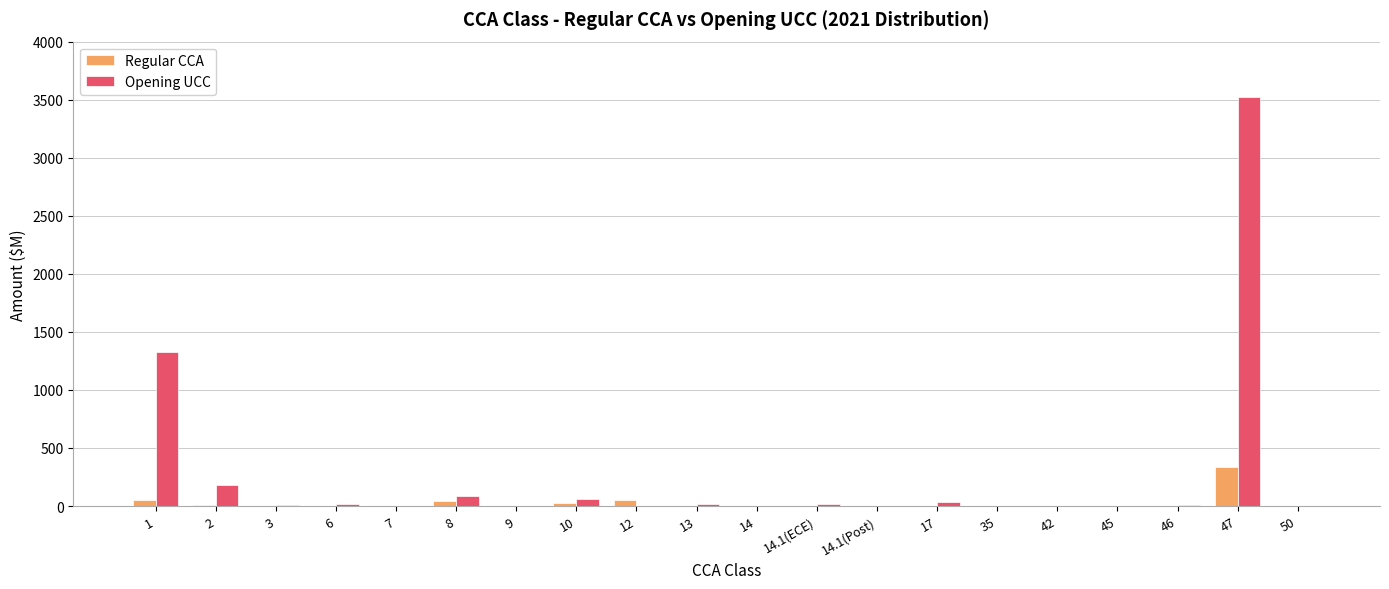

Are the bars grouped side by side (vs. stacked)?

Yes